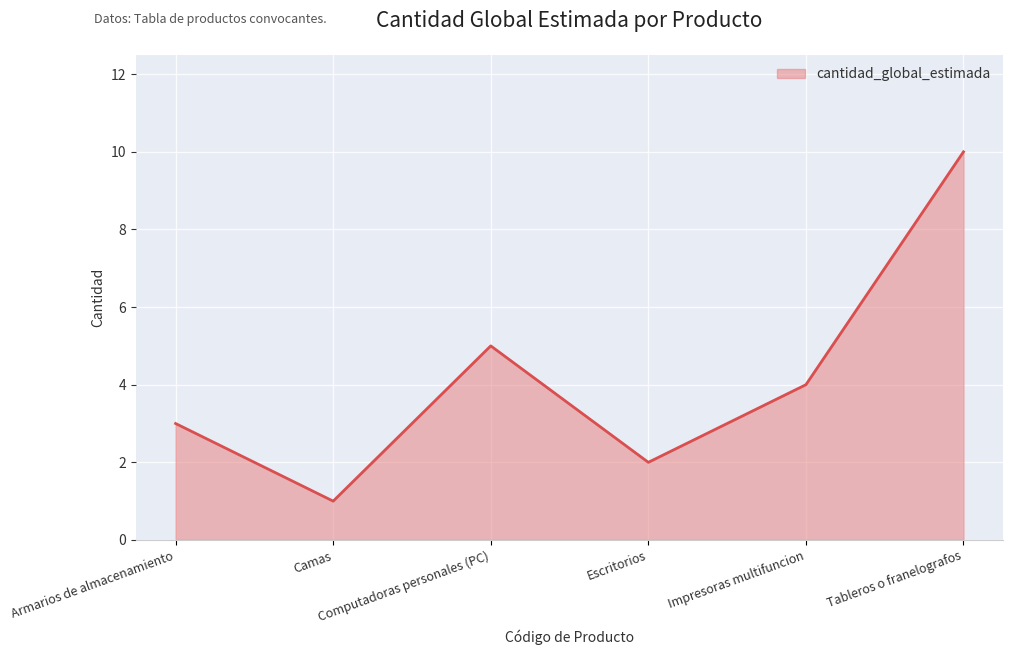

Rank the categories by value from highest to lowest.

Tableros o franelografos, Computadoras personales (PC), Impresoras multifuncion, Armarios de almacenamiento, Escritorios, Camas